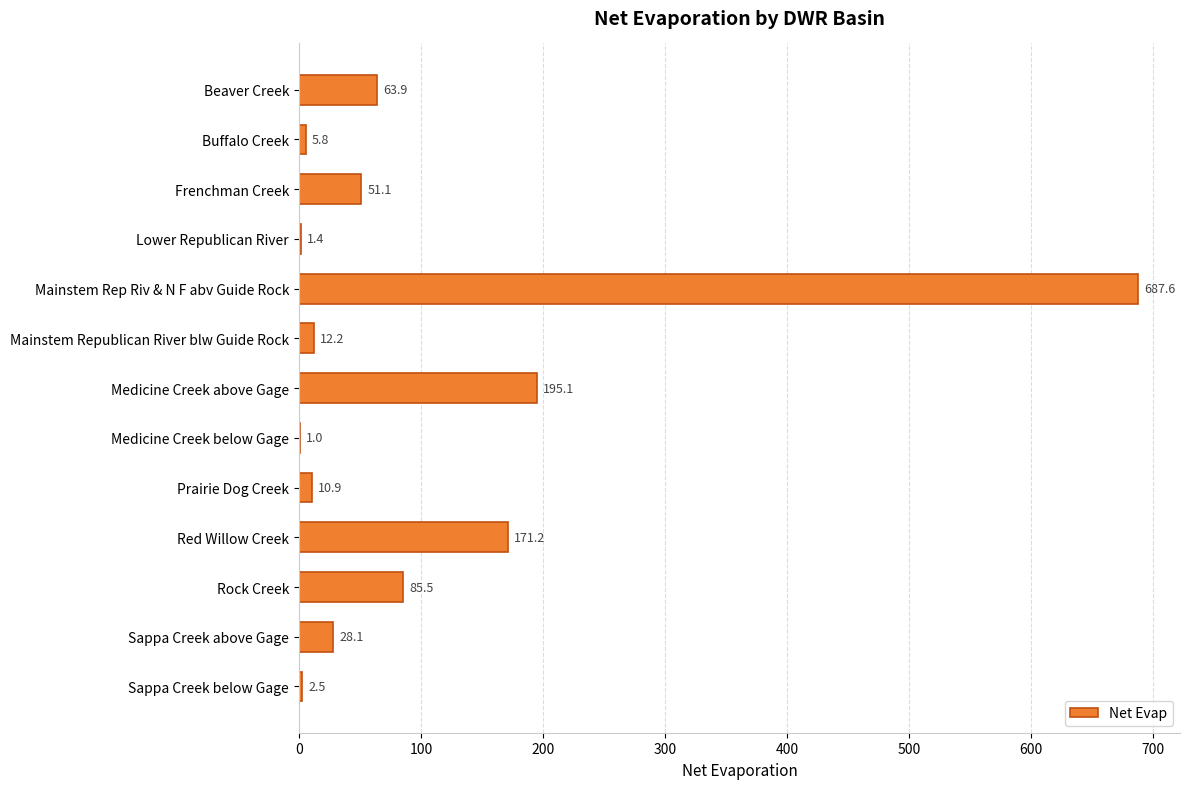

The chart shows a value of 139.8 at Rock Creek. True or false?

False